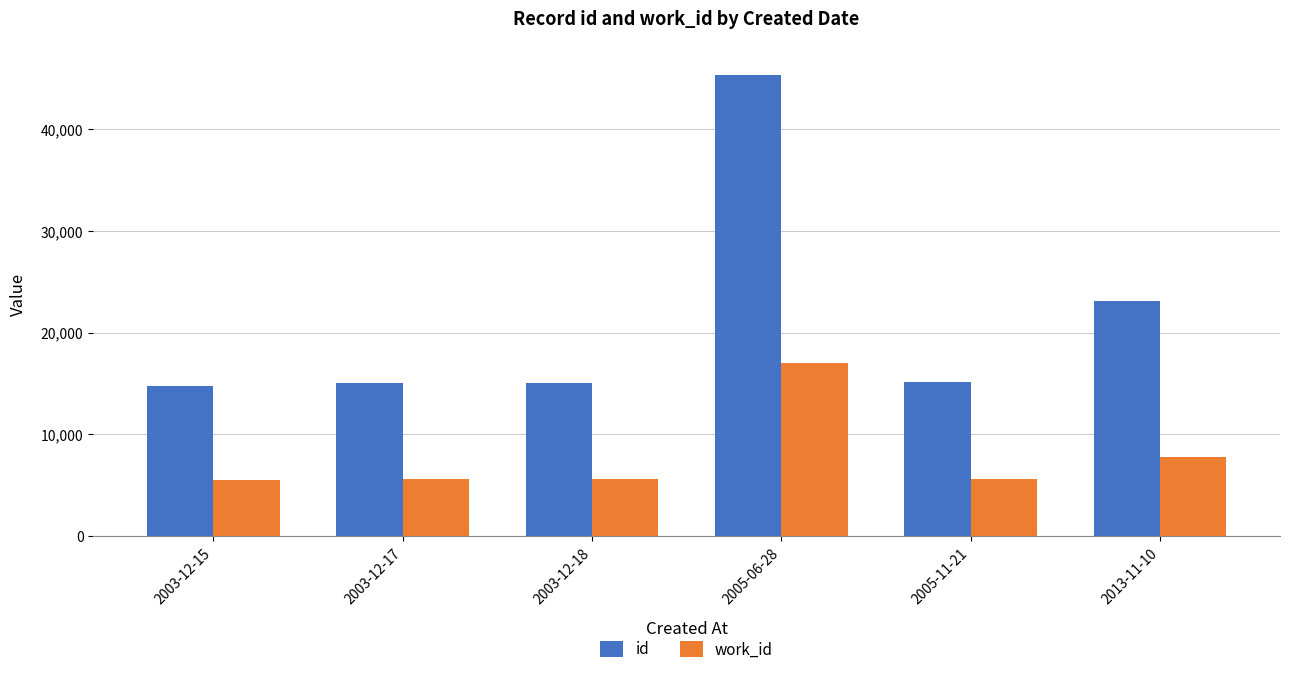

Where does the id series first go above 15120?

2005-06-28